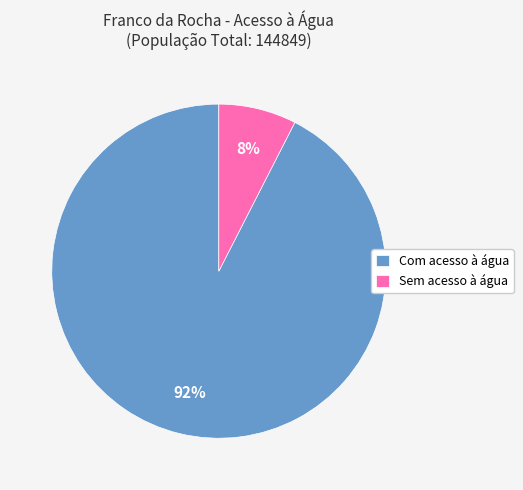

Does any single category account for the majority?

Yes